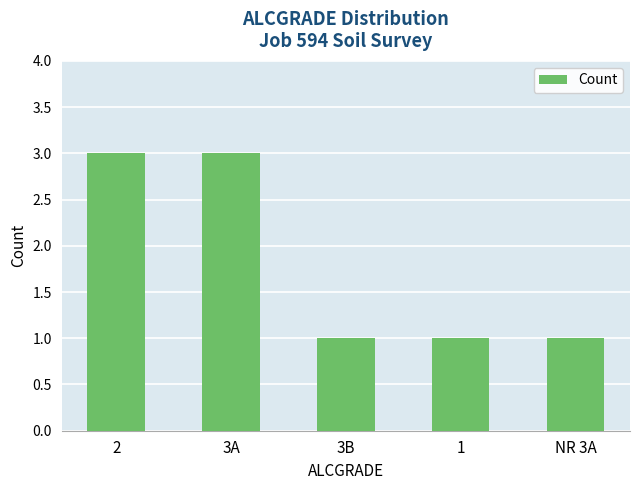

How many bars are there in total?

5